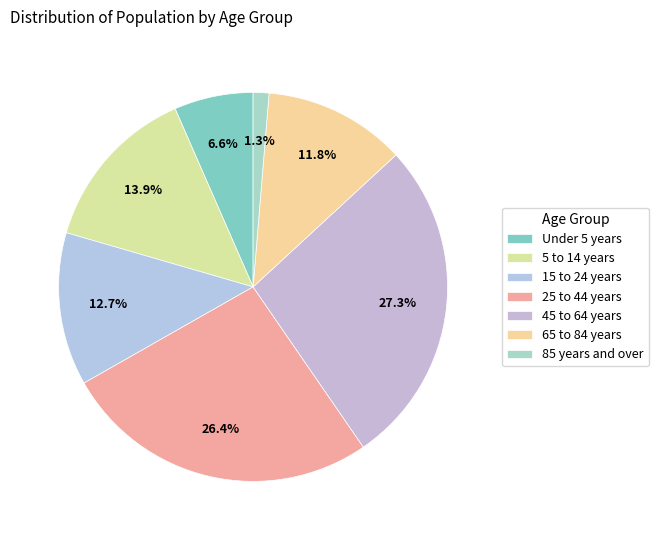

Is there a majority slice in this chart?

No